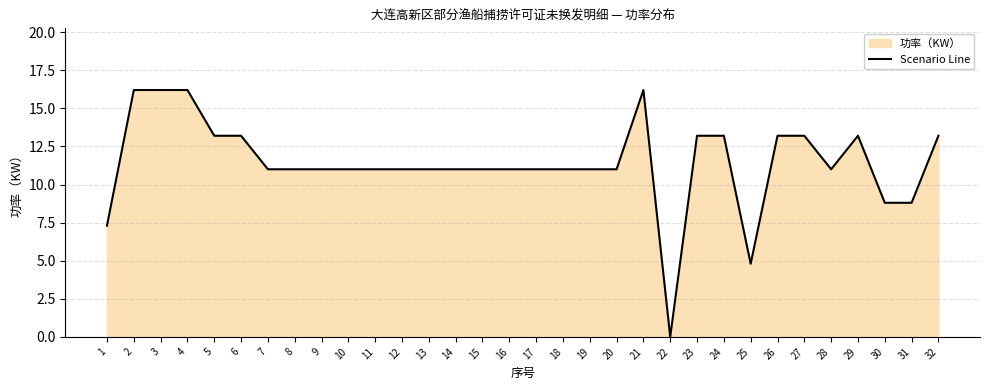

True or false: there are more than 2 points higher than both neighbors.

False